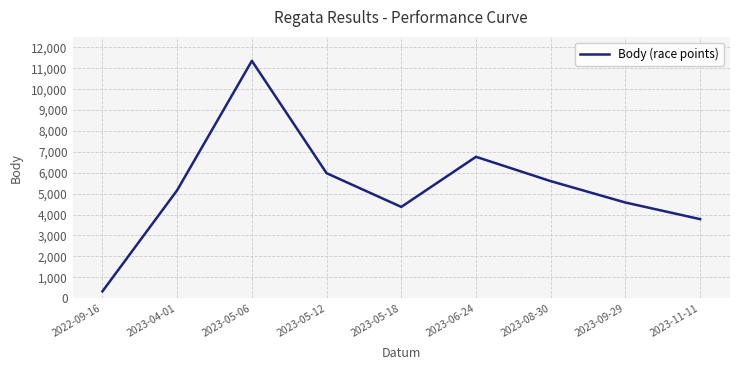

What is the average value?

5324